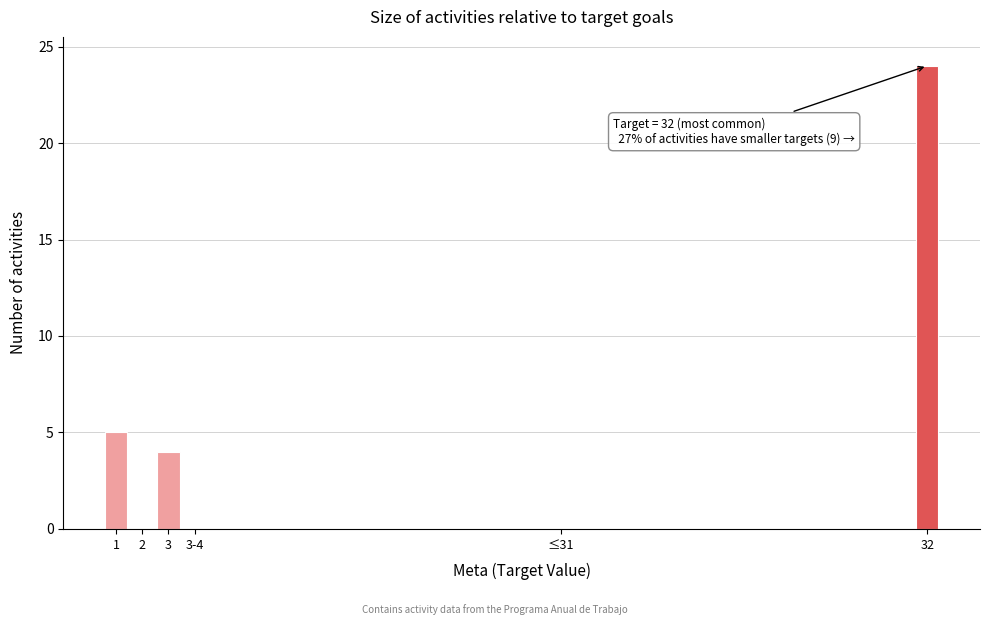

Reading left to right, what are all the values shown in this chart?

1=5	2=0	3=4	3-4=0	≤31=0	32=24